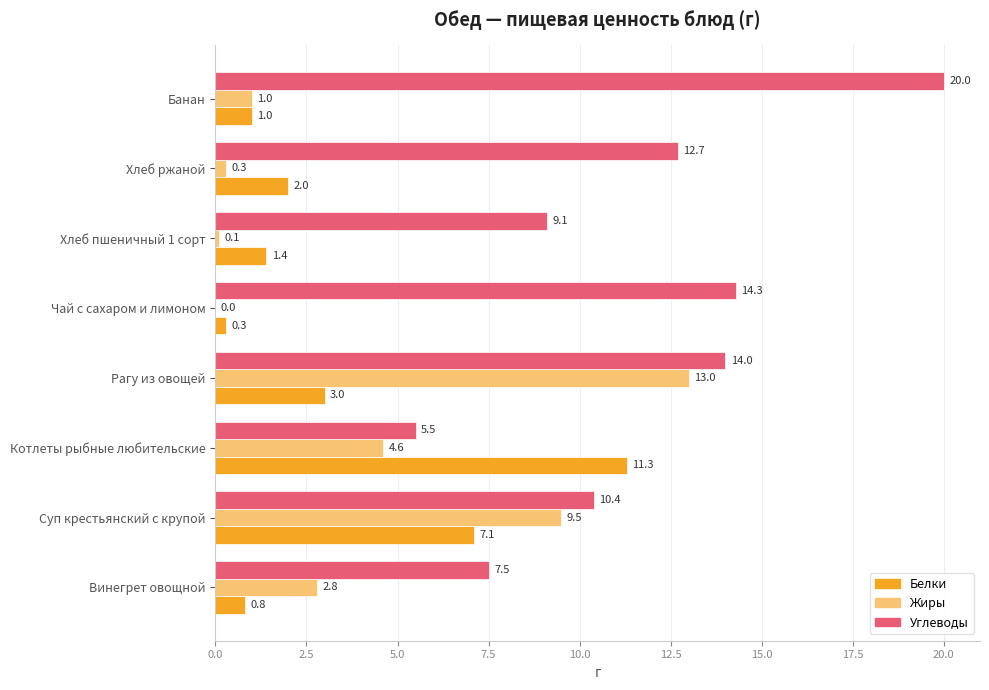

Which series changed the most between Винегрет овощной and Чай с сахаром и лимоном?

Углеводы